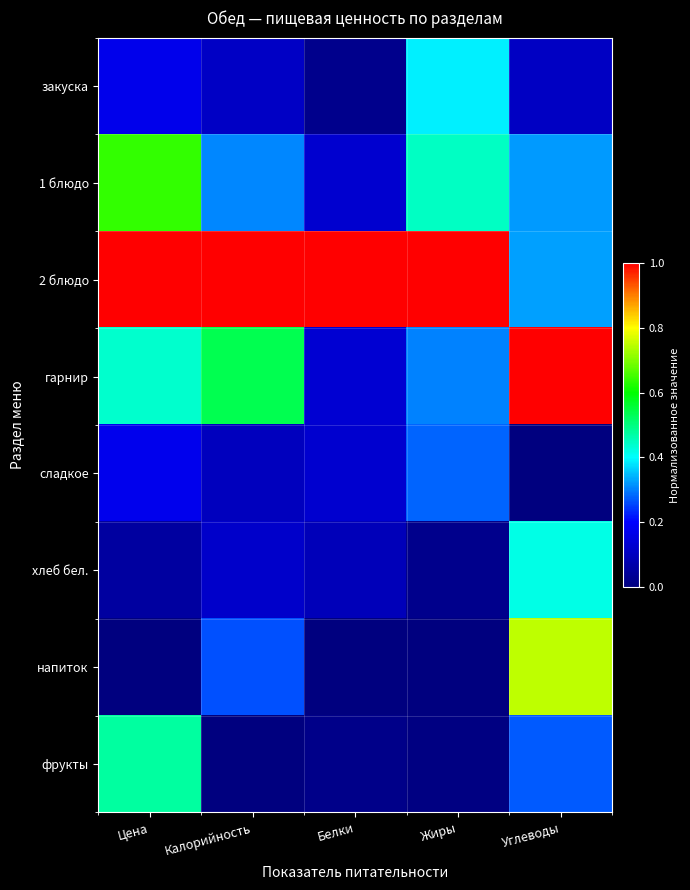

At which category is the sum across all series the highest?

Углеводы